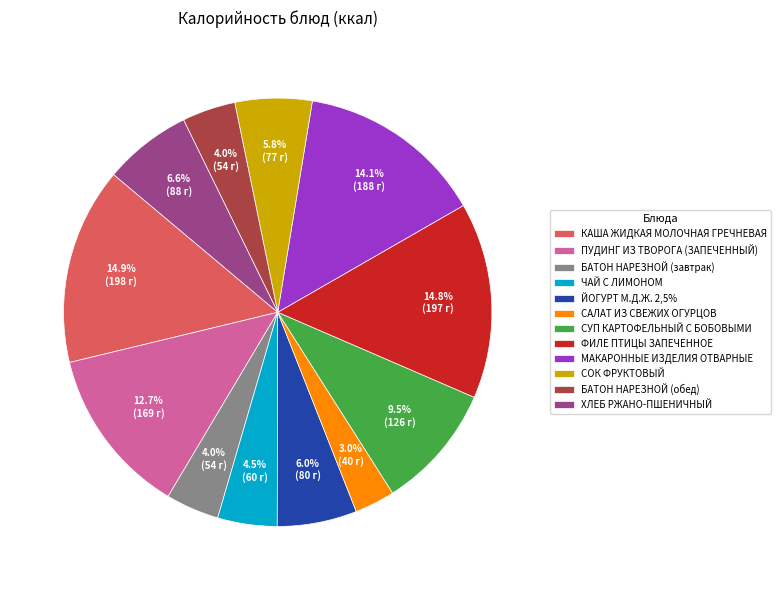

To the nearest percent, what is the average slice percentage?

8%